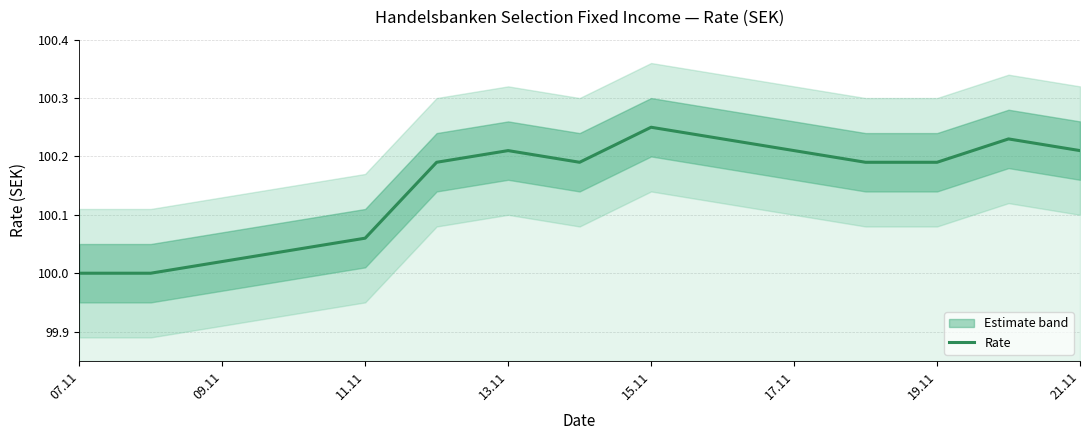

Does the chart display data point markers on the line(s)?

No